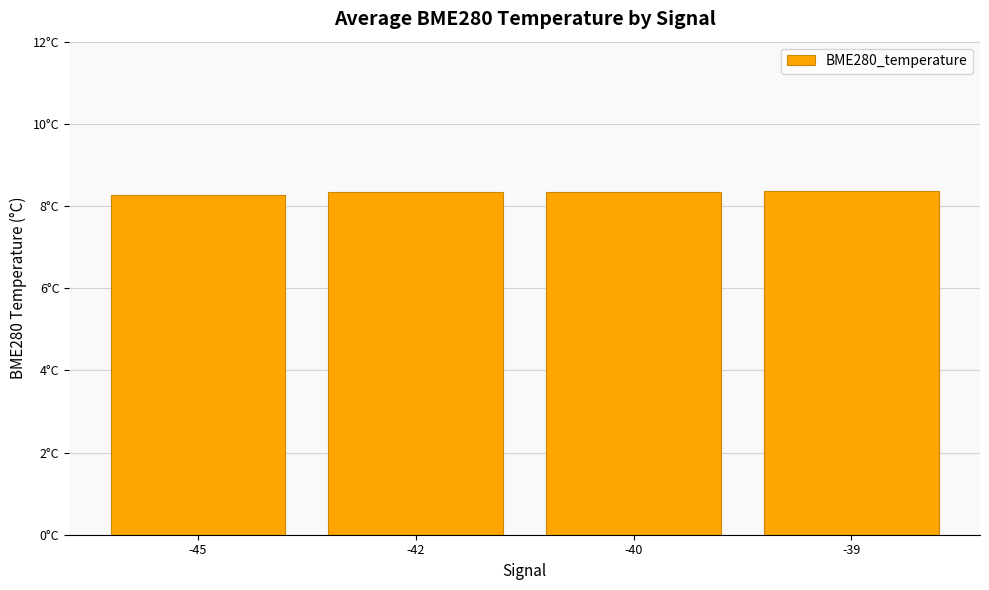

Are the bars horizontal?

No